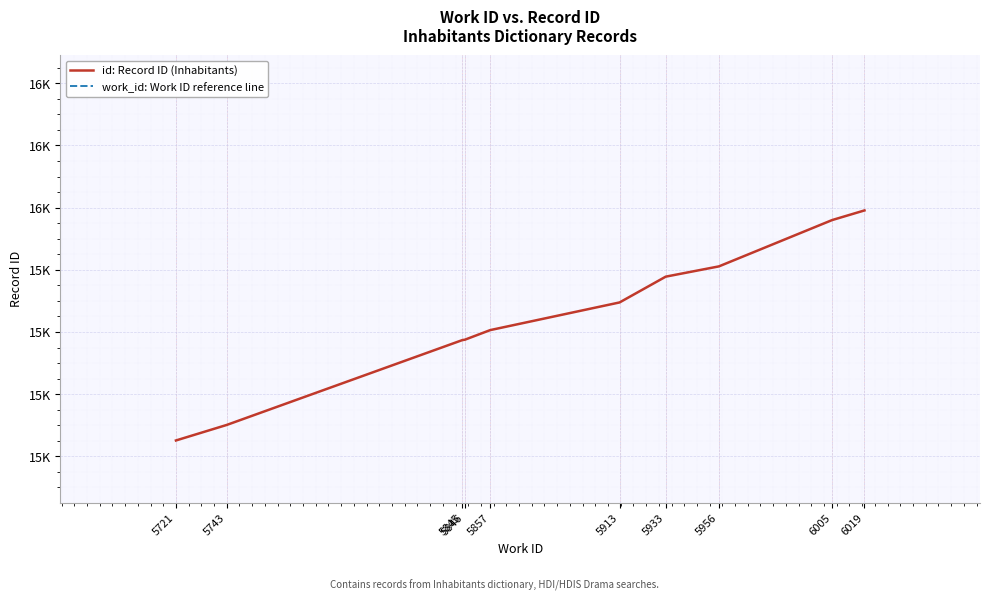

Reading left to right, extract all data points from this chart.

id: Record ID (Inhabitants): 5721=15251	5743=15301	5845=15574	5846=15575	5857=15606	5913=15695	5933=15778	5956=15811	6005=15960	6019=15991
work_id: Work ID reference line: 5721=5721	5743=5743	5845=5845	5846=5846	5857=5857	5913=5913	5933=5933	5956=5956	6005=6005	6019=6019